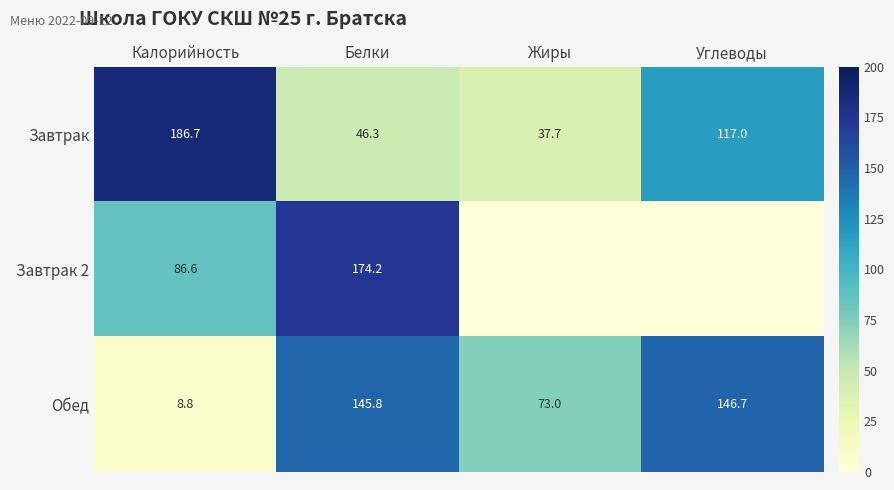

List the labels in order of Завтрак 2 value, largest first.

Белки, Калорийность, Жиры, Углеводы